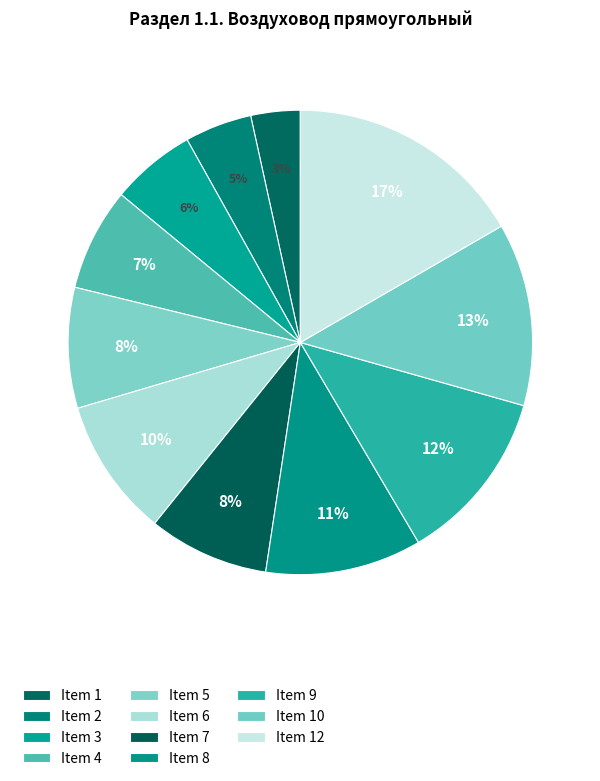

How many segments does this pie chart have?

11